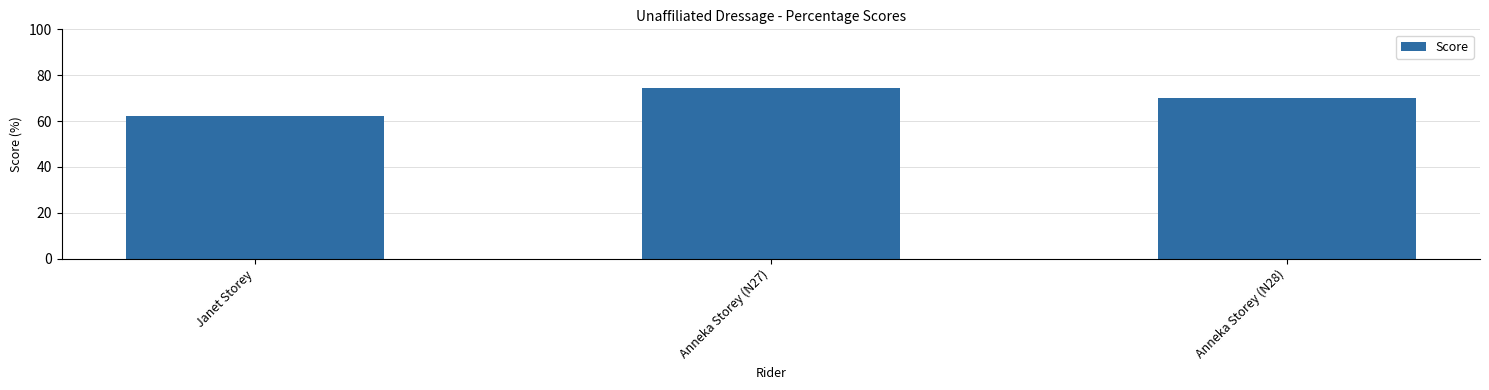

What is the ratio of the value at Janet Storey to the value at Anneka Storey (N27)?

0.8